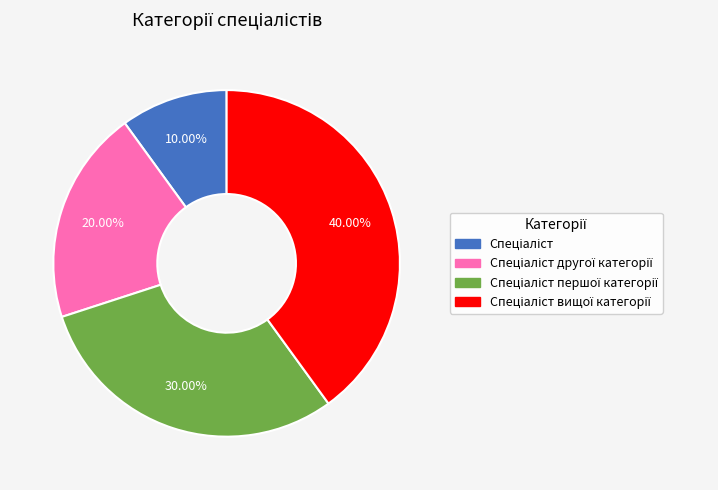

How many segments does this pie chart have?

4